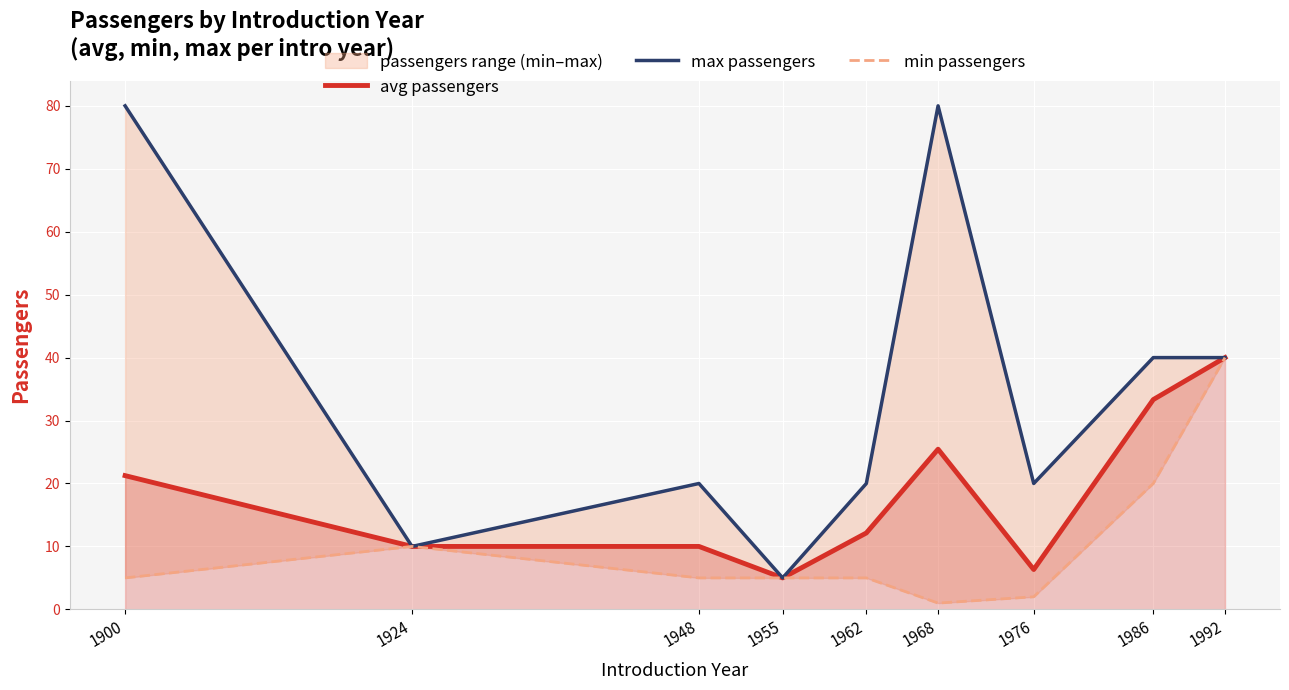

At which label does avg passengers reach its peak?

1992